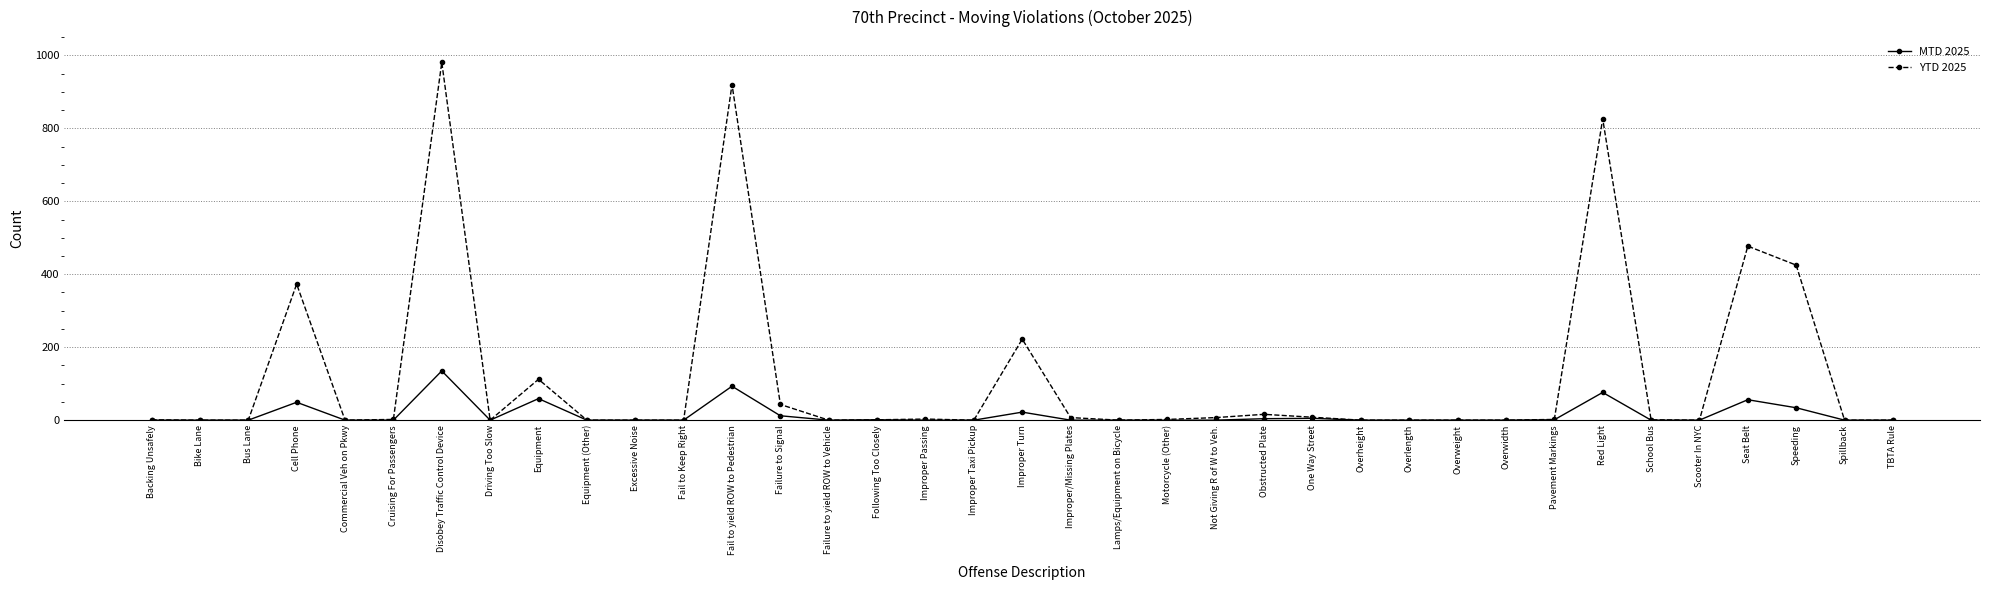

List the series in order of their overall mean, highest first.

YTD 2025, MTD 2025